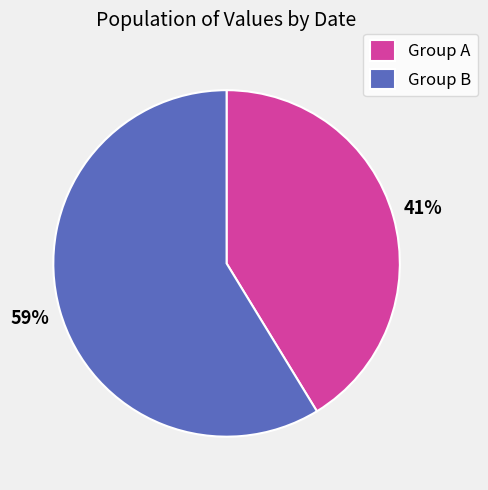

To the nearest percent, what portion does Group A represent?

41%